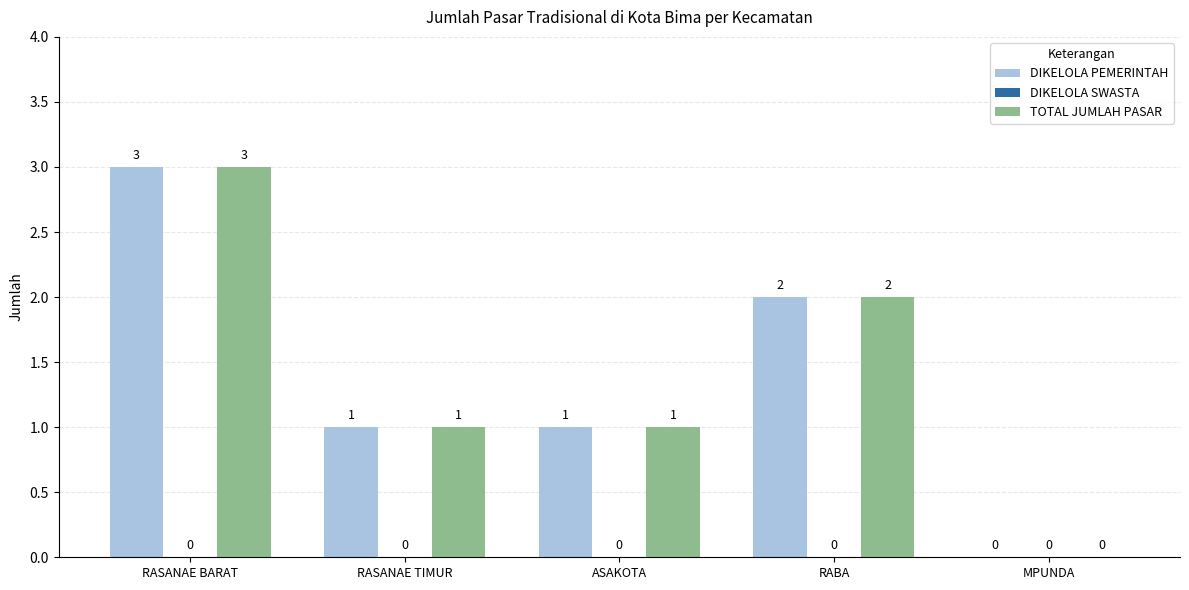

The value of TOTAL JUMLAH PASAR at RABA is 2. True or false?

True